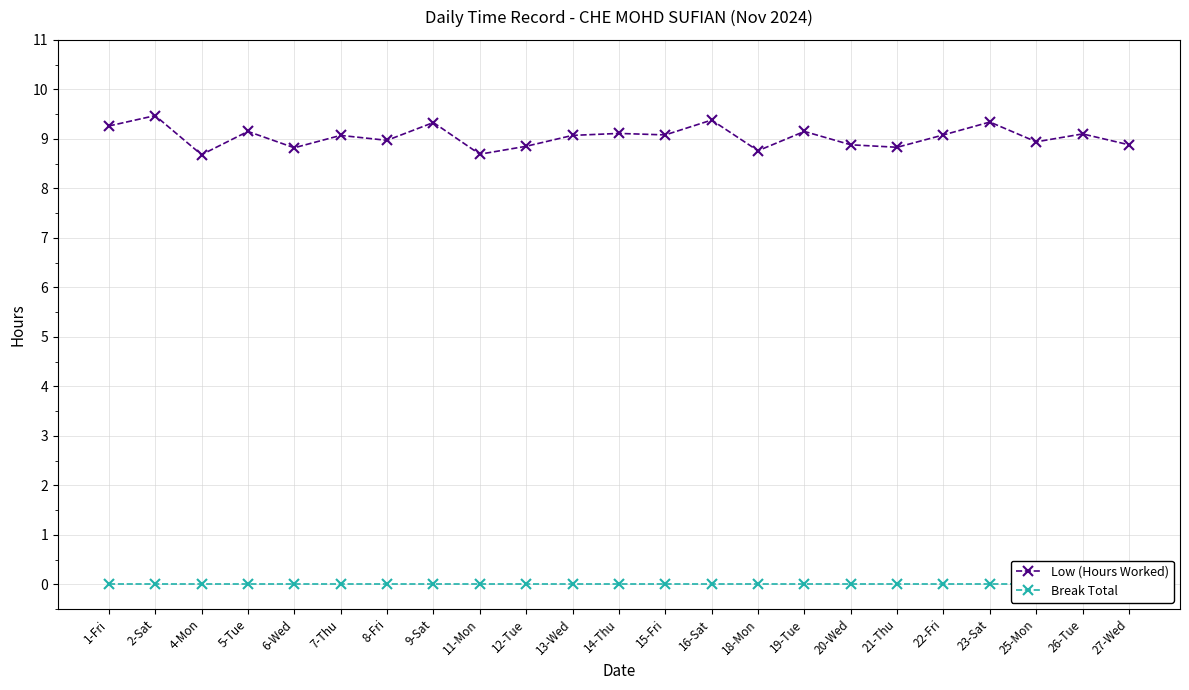

Does the chart have visible grid lines?

Yes